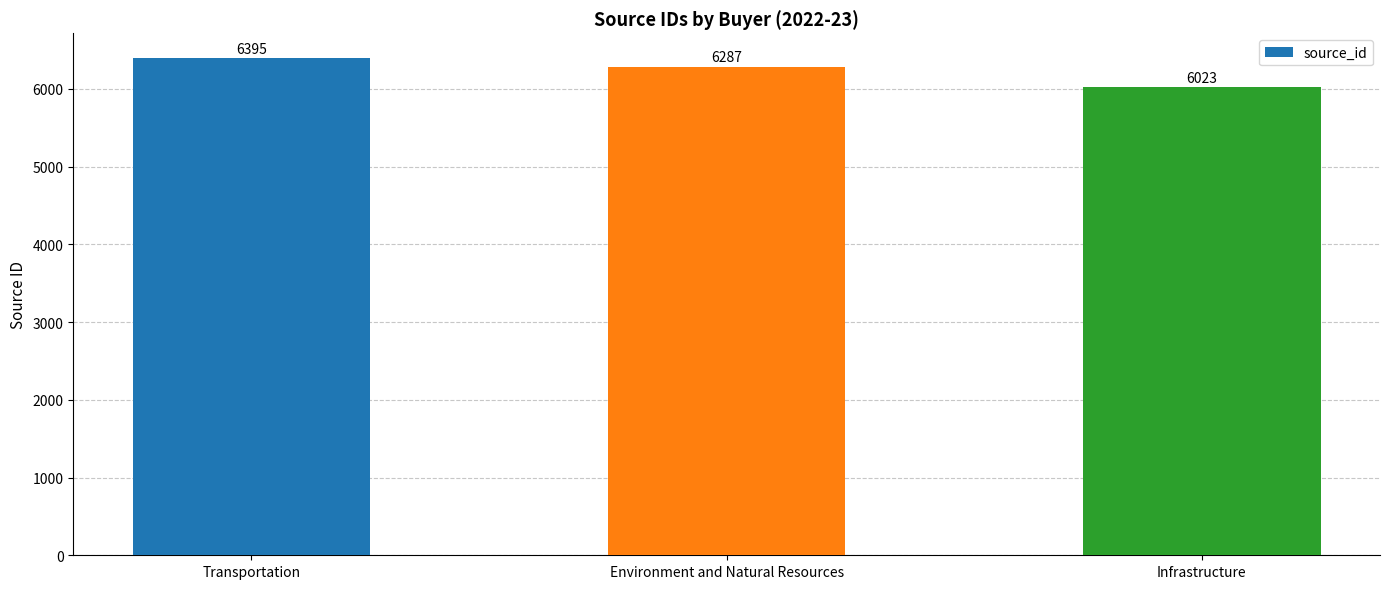

True or false: the data shows 6023 at Infrastructure.

True